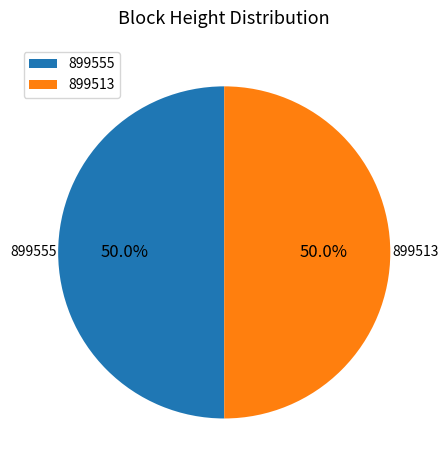

Approximately how many times larger is the value at 899555 compared to 899513?

1.0